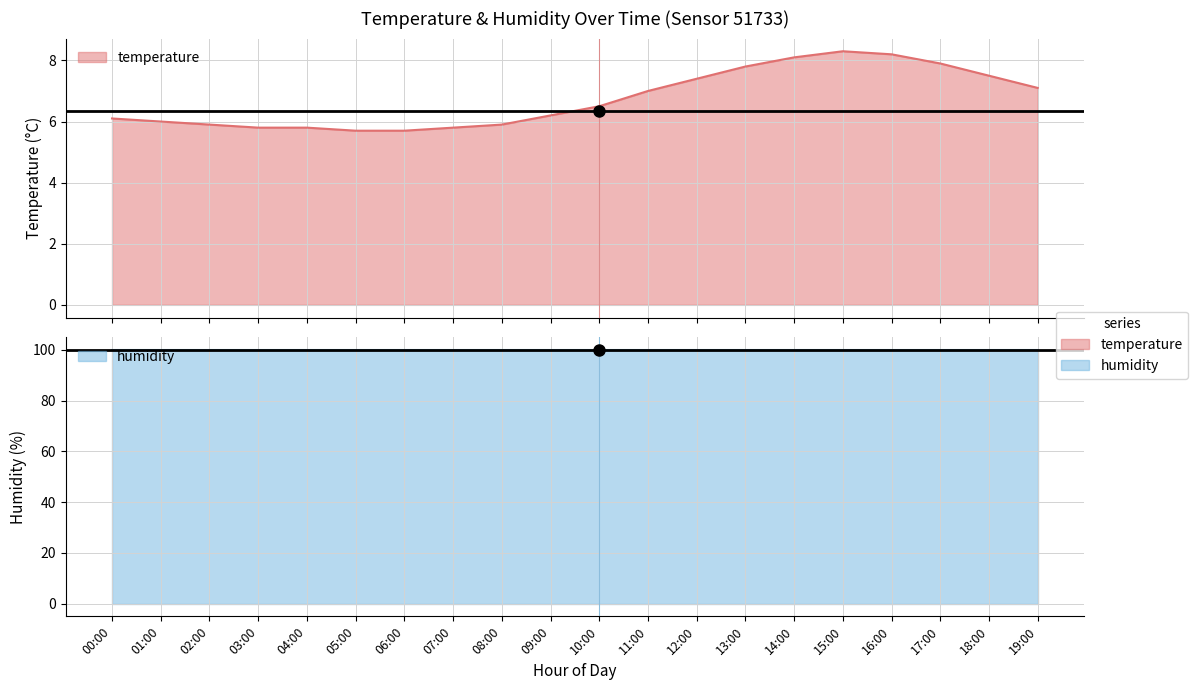

What is the change in value from 00:00 to 14:00?

+2.0